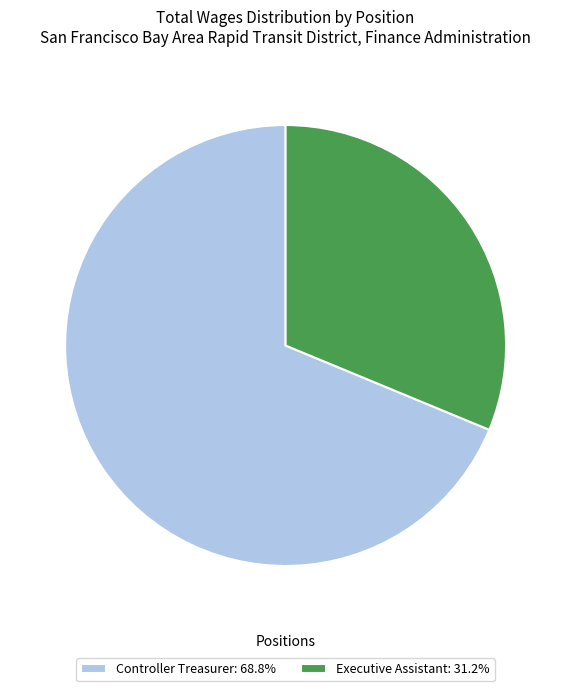

What is the ratio of the value at Executive Assistant: 31.2% to the value at Controller Treasurer: 68.8%?

0.5